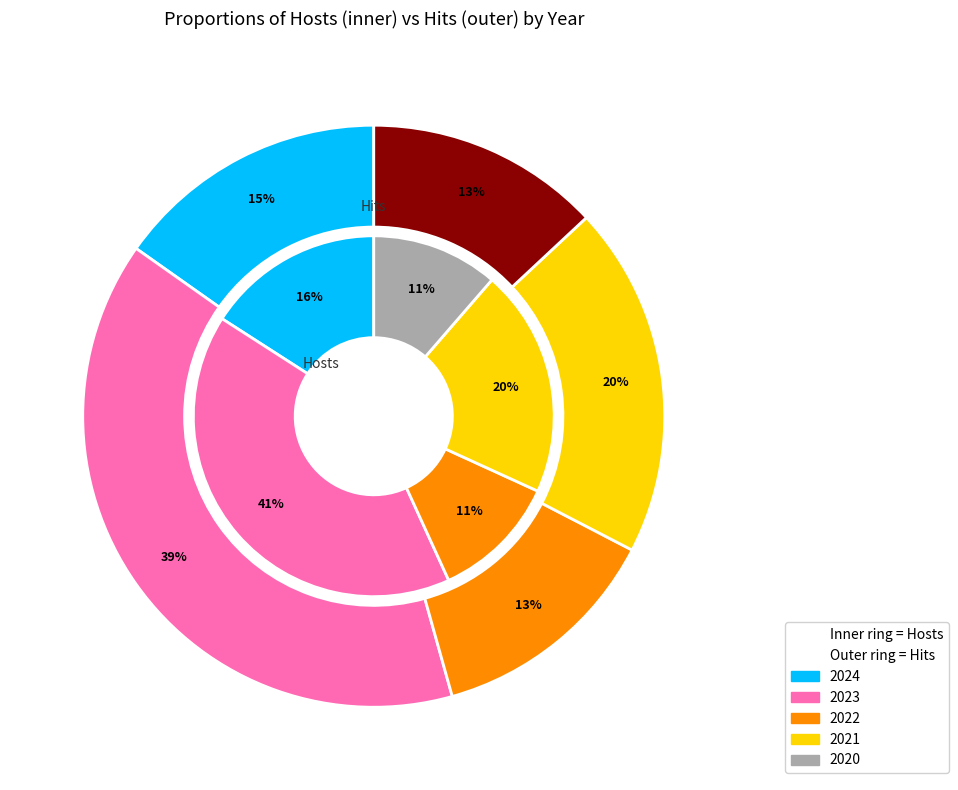

Is it true that 9 is 11% of the pie?

False